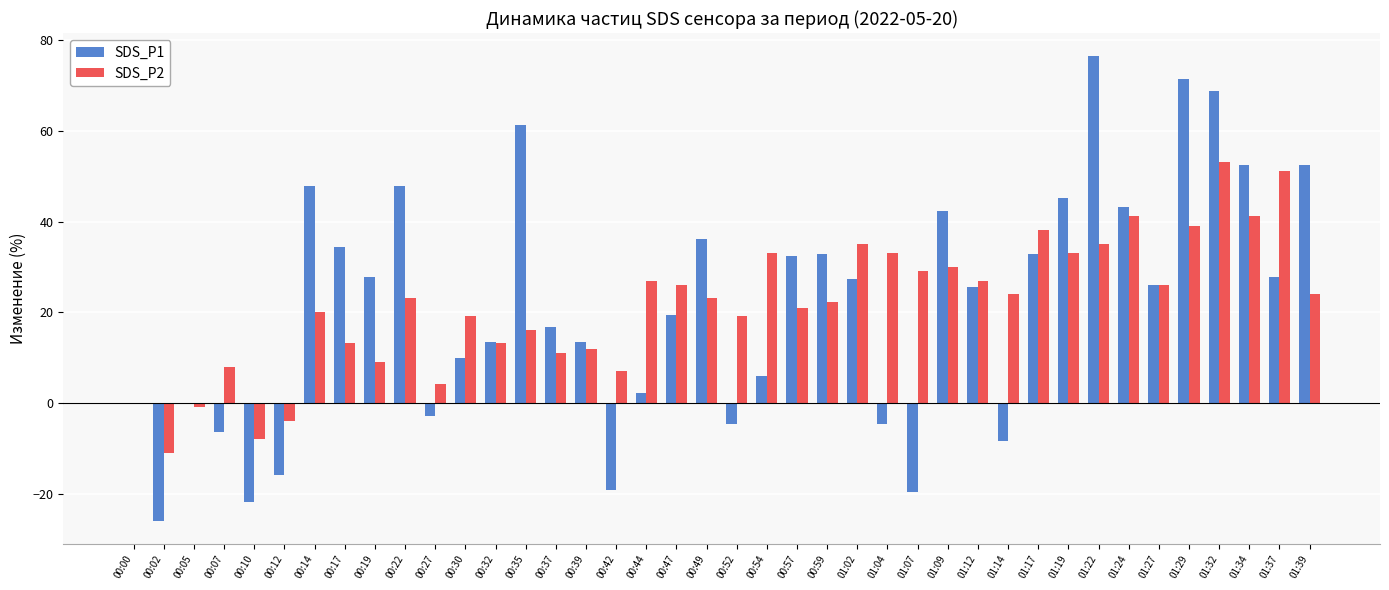

At which category is the sum across all series the highest?

01:32